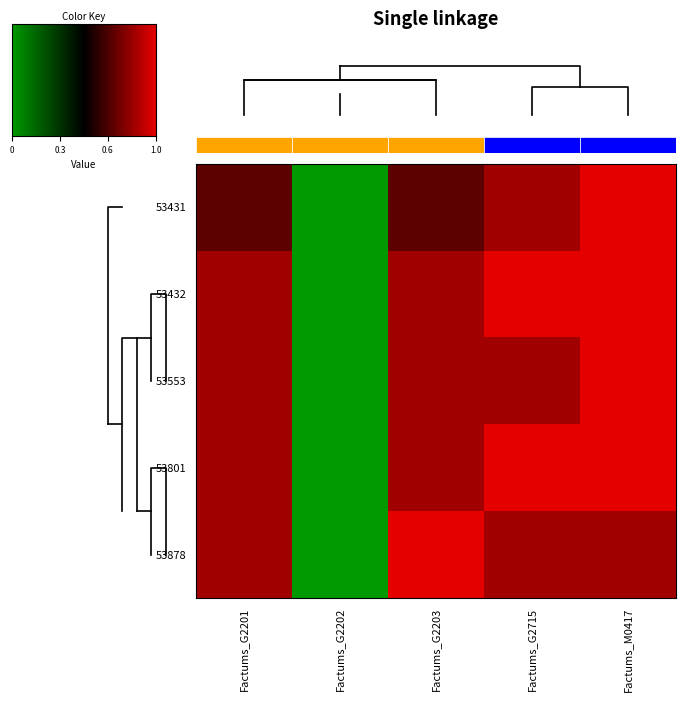

Is it true that 53431 equals 1.5 at Factums_M0417?

False